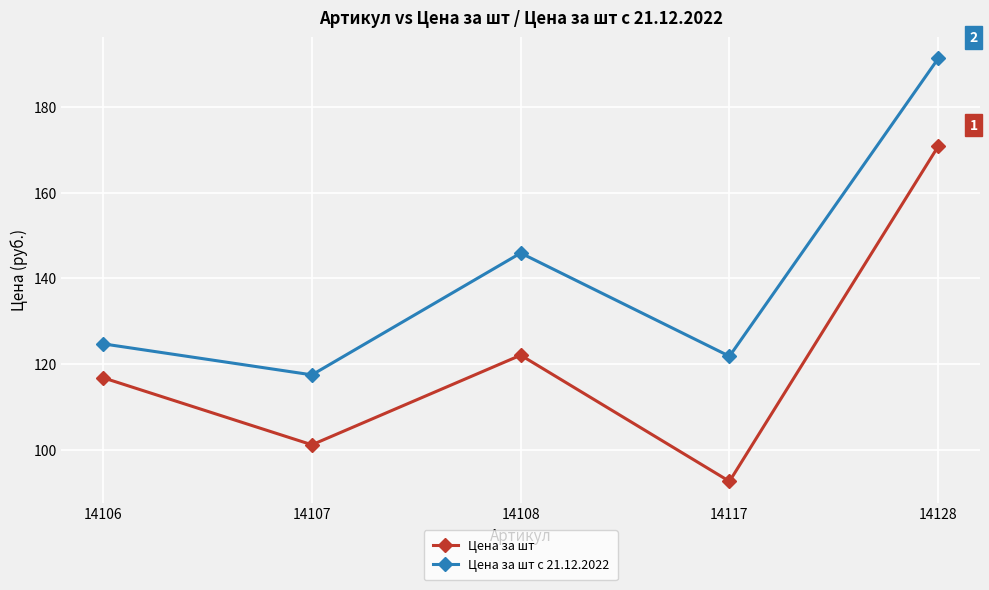

How many lines are shown in the chart?

2